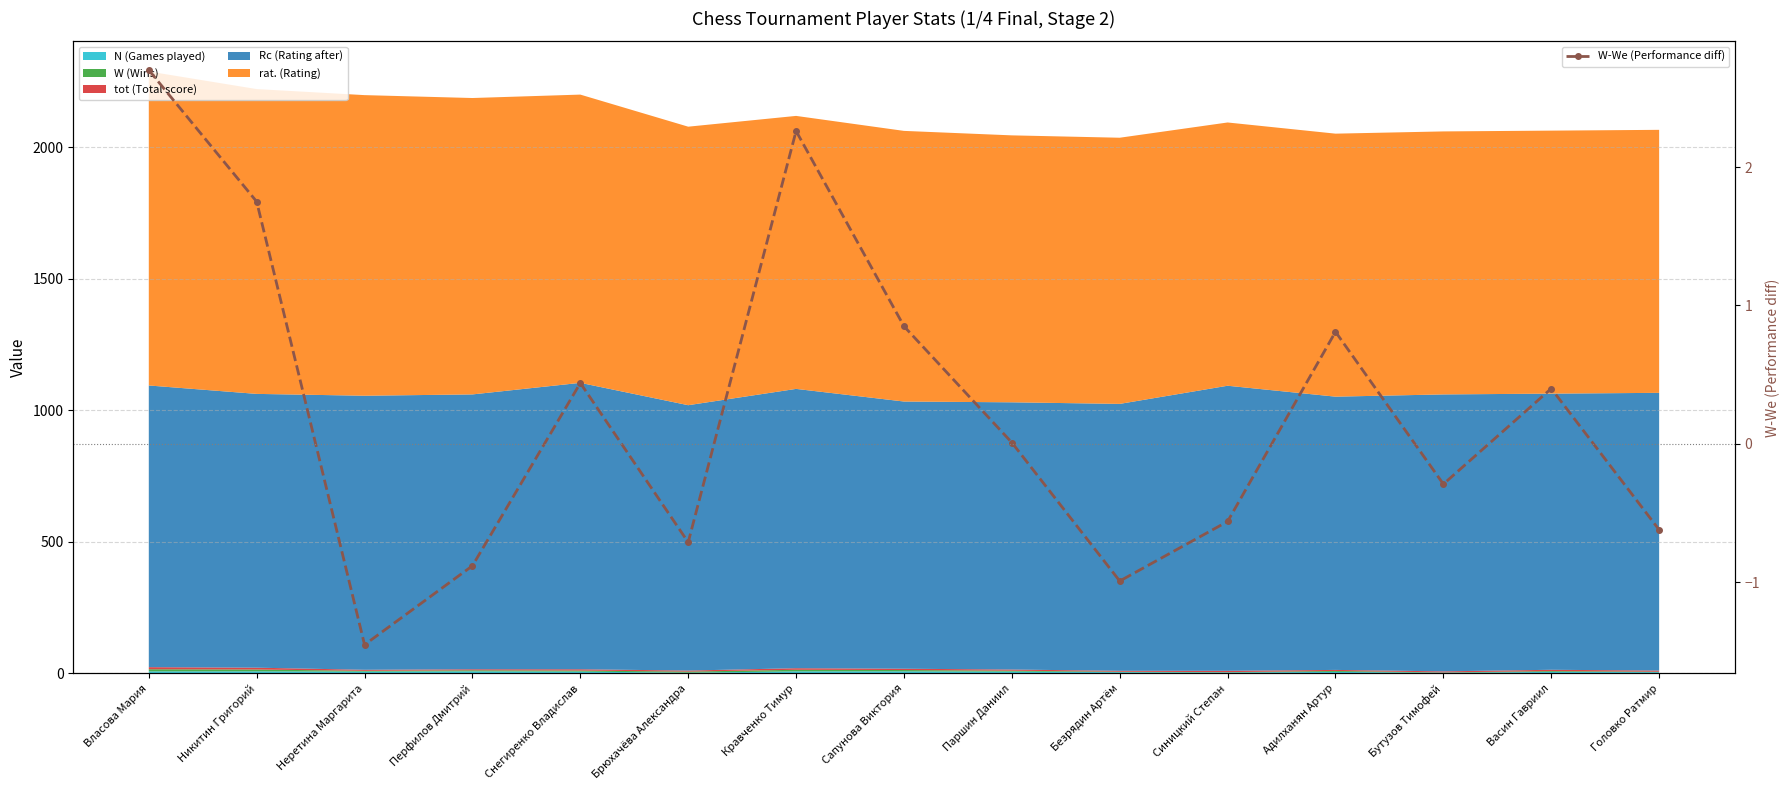

The value at Власова Мария is 2.7. True or false?

True